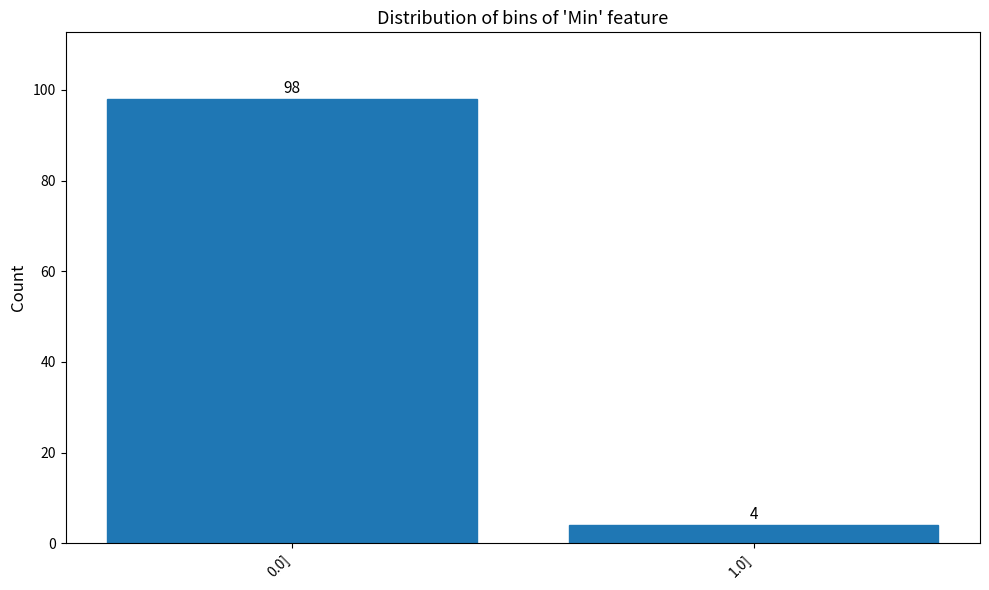

Reading left to right, list all the values displayed in this chart.

0.0]=98	1.0]=4